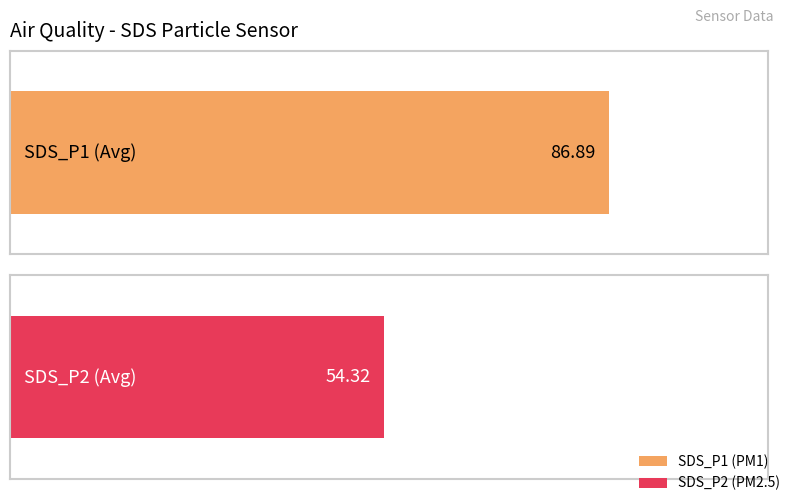

What is the average value of the SDS_P2 series?

54.3